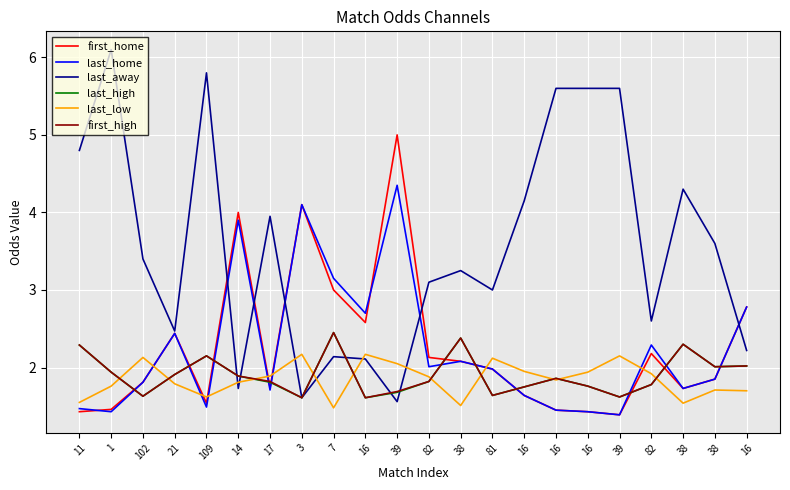

At which label is last_home closest to 2?

82